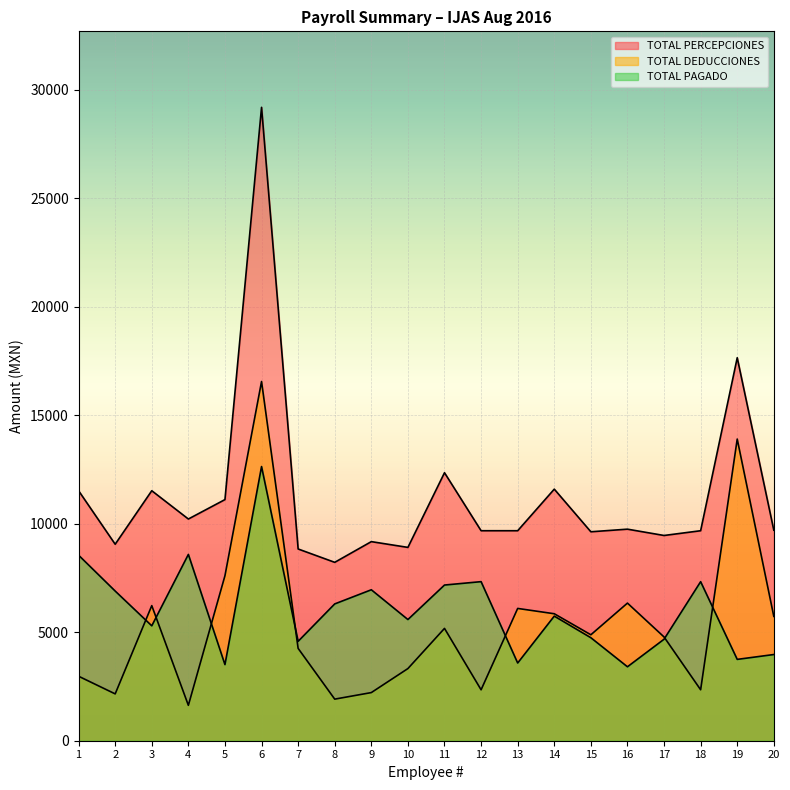

Reading left to right, list all the values displayed in this chart.

TOTAL PERCEPCIONES: 1=11517.8	2=9052.9	3=11517.8	4=10214.5	5=11109.3	6=29181.0	7=8833.8	8=8218.7	9=9172.5	10=8906.8	11=12347.5	12=9674.9	13=9674.9	14=11590.8	15=9626.4	16=9746.8	17=9455.8	18=9674.9	19=17645.2	20=9699.5
TOTAL DEDUCCIONES: 1=2970.7	2=2157.4	3=6224.0	4=1630.9	5=7602.6	6=16549.4	7=4253.9	8=1915.9	9=2217.9	10=3324.0	11=5174.8	12=2346.3	13=6094.8	14=5849.8	15=4881.0	16=6340.4	17=4780.4	18=2347.3	19=13897.8	20=5728.2
TOTAL PAGADO: 1=8547.1	2=6895.5	3=5293.8	4=8583.6	5=3506.7	6=12631.6	7=4579.9	8=6302.8	9=6954.5	10=5582.8	11=7172.7	12=7328.6	13=3580.1	14=5741.0	15=4745.5	16=3406.4	17=4675.4	18=7327.6	19=3747.4	20=3971.3